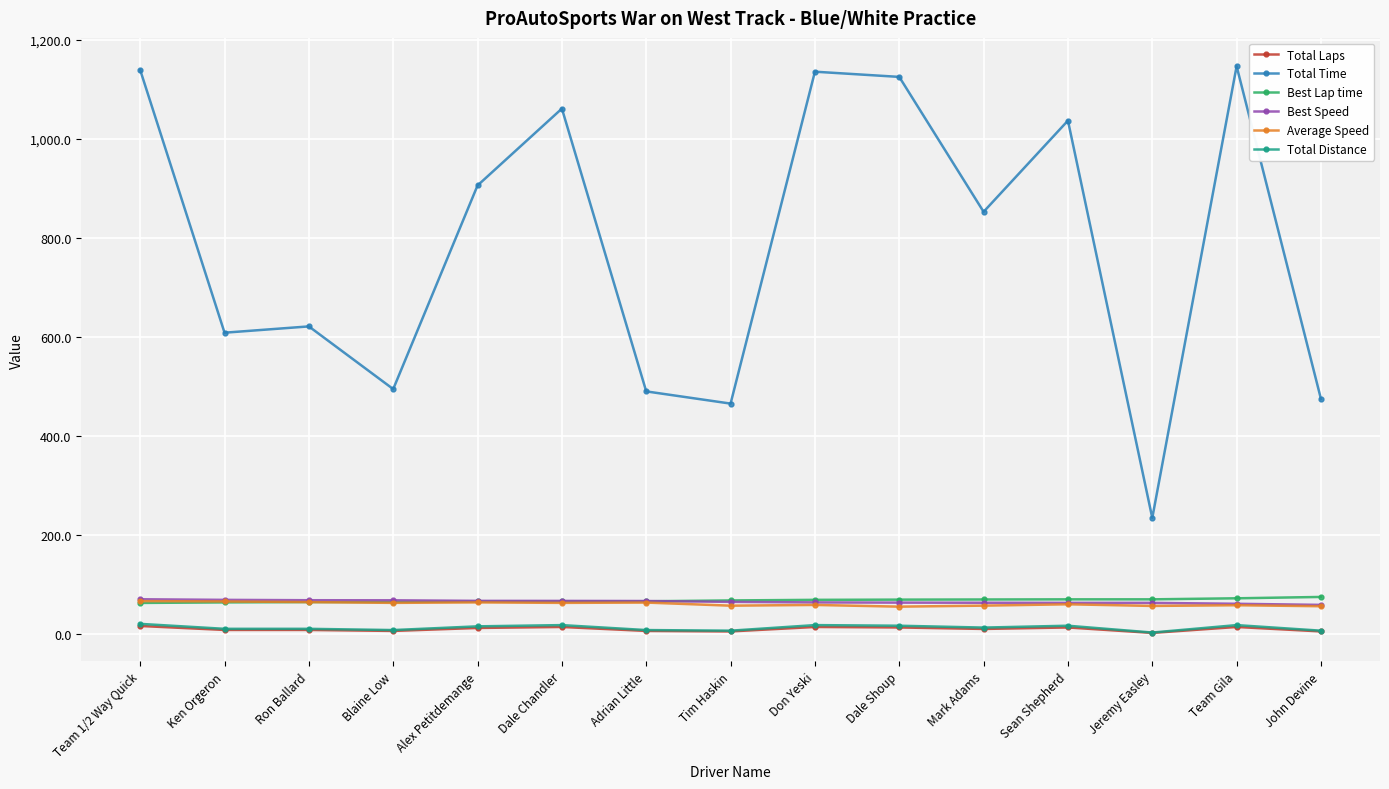

Which series has the largest total across all categories?

Total Time